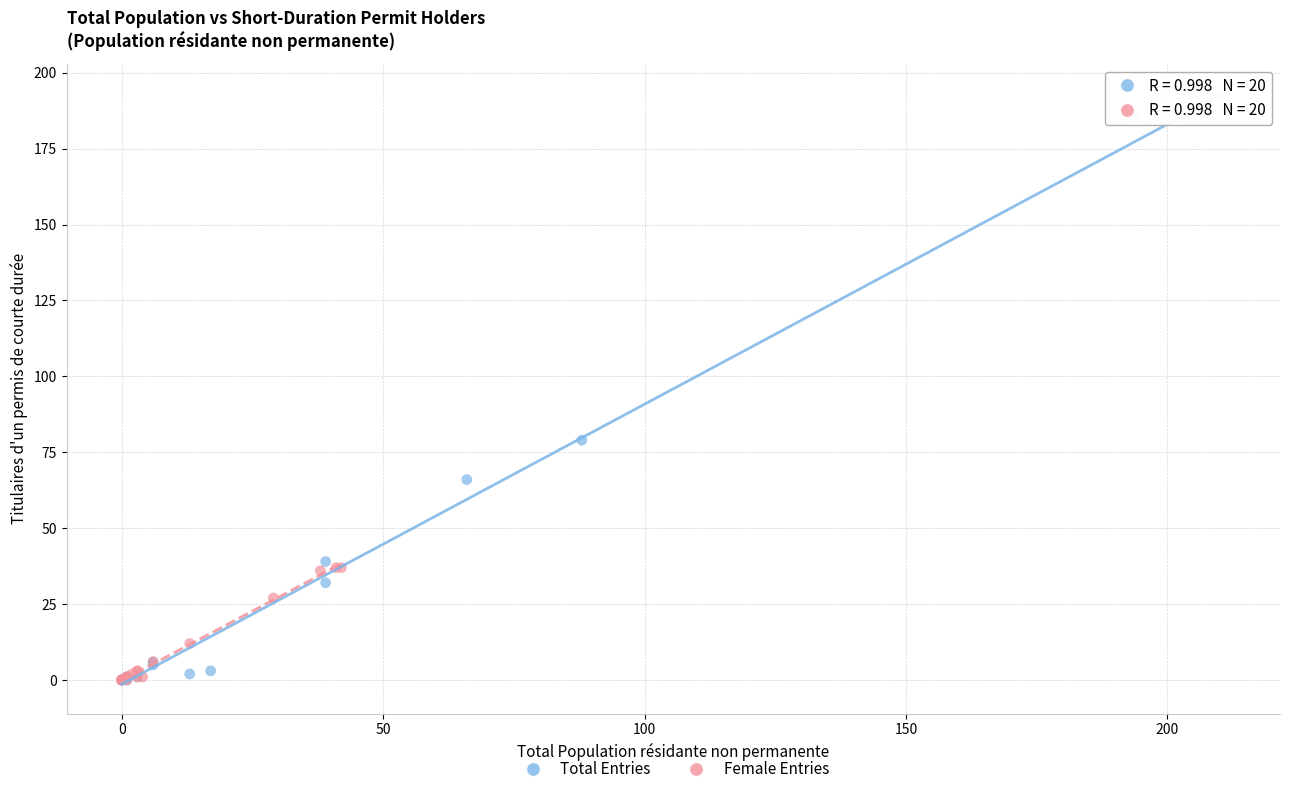

Which series has the largest Y range (max minus min)?

Total Entries